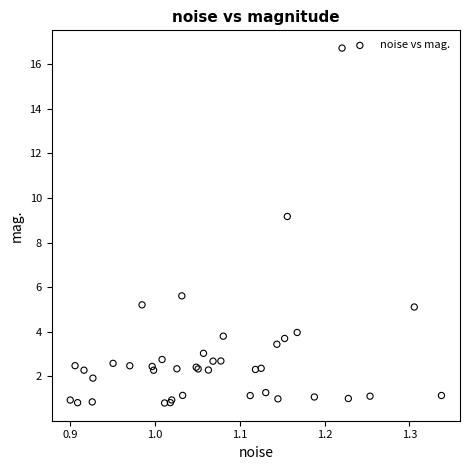

What Y value in the scatter plot is closest to 8?

9.2